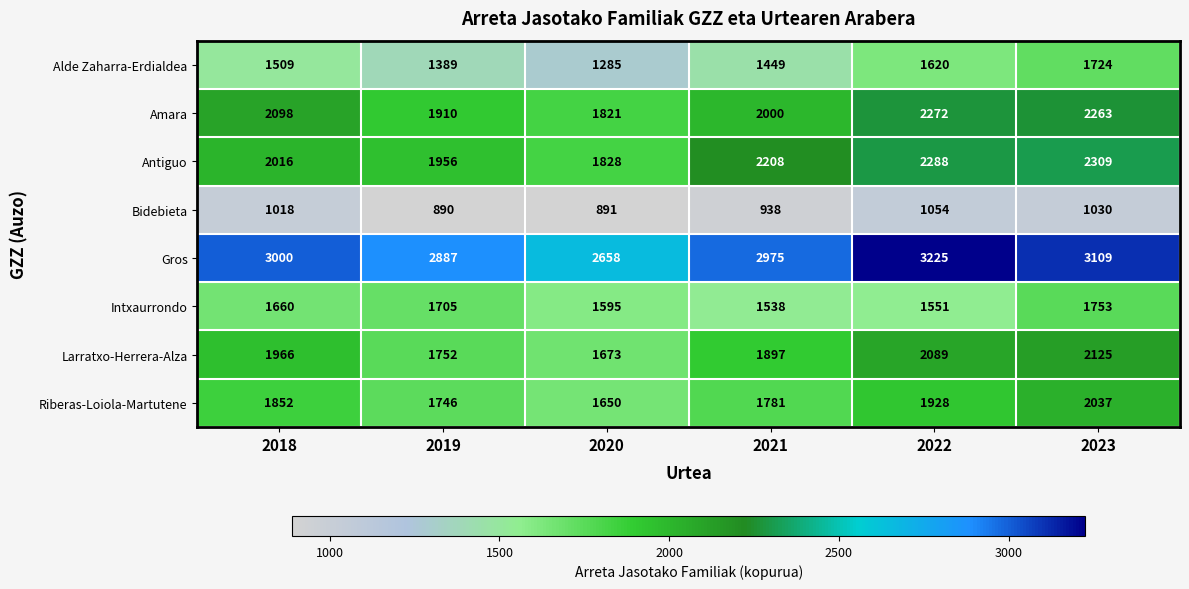

At which label is Antiguo closest to 2068?

2018